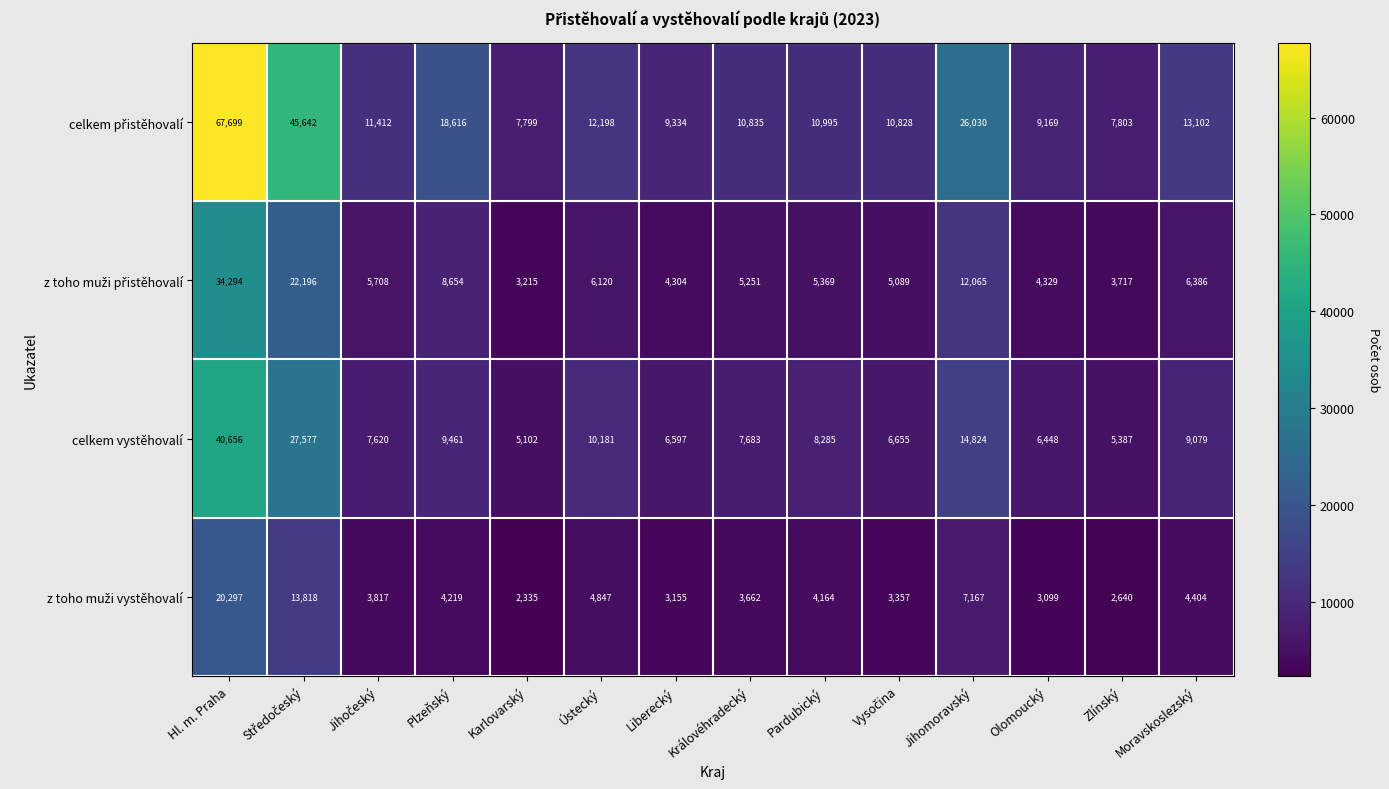

What is the average value of the celkem vystěhovalí series?

11825